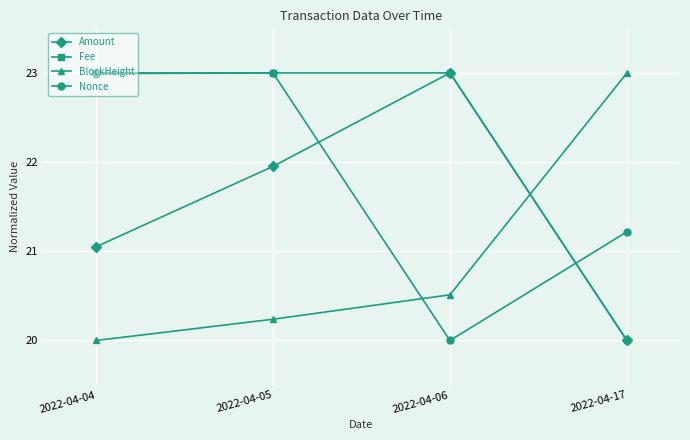

Read the BlockHeight value at 2022-04-04.

20.0